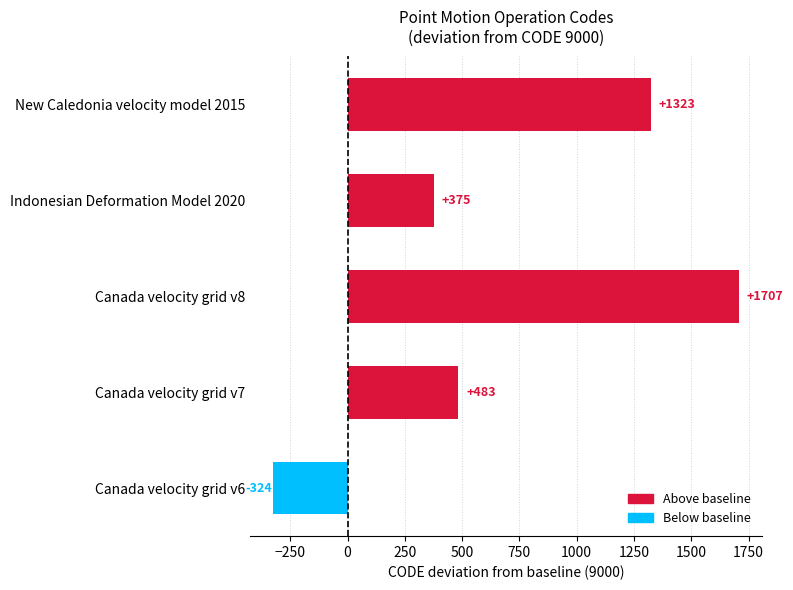

List the labels in order of value, largest first.

Canada velocity grid v8, New Caledonia velocity model 2015, Canada velocity grid v7, Indonesian Deformation Model 2020, Canada velocity grid v6